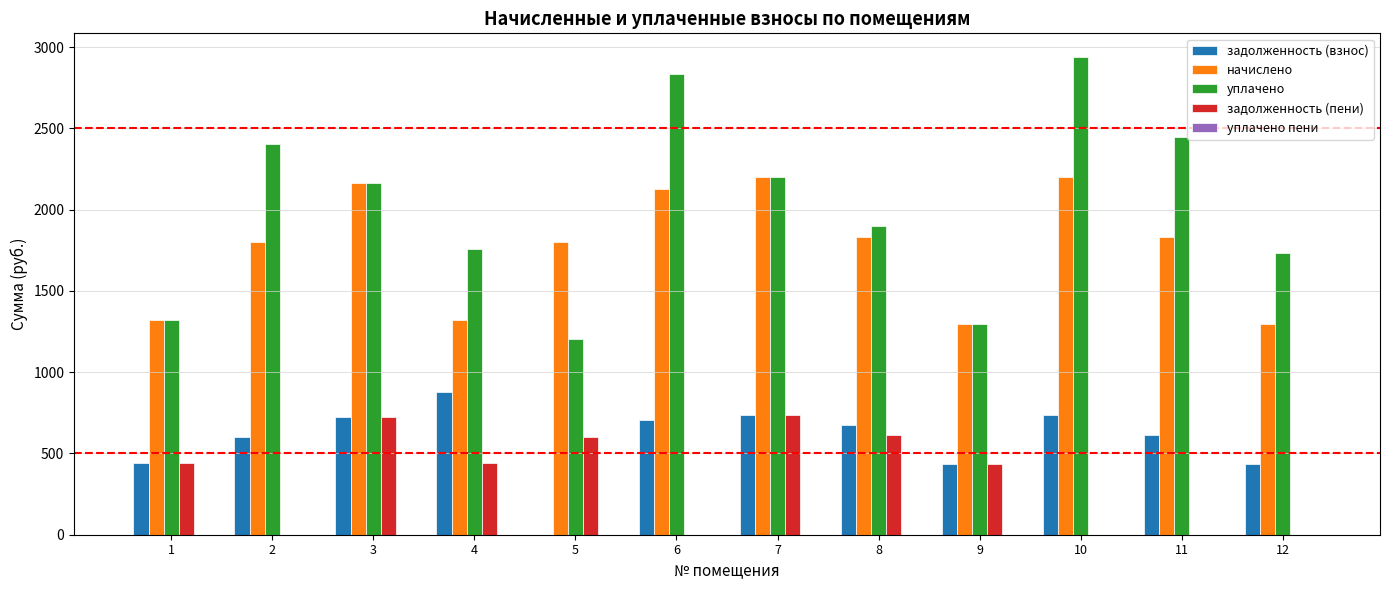

How many data points does each series have?

12